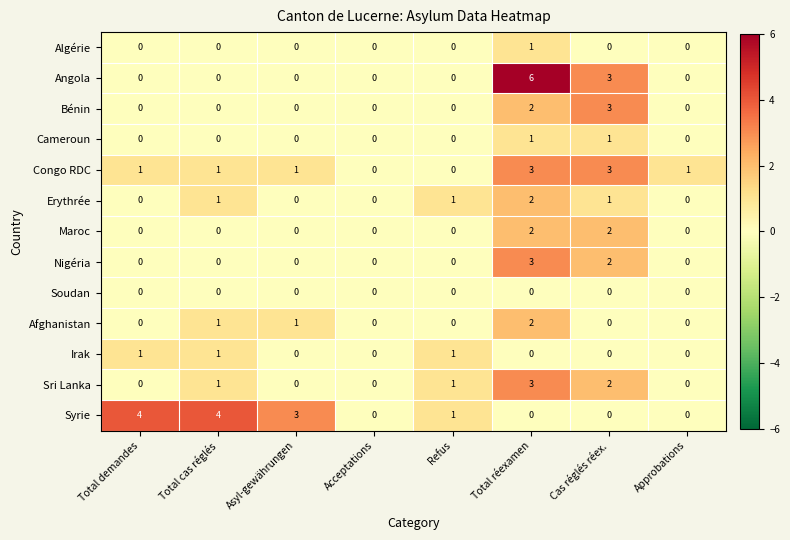

What is the spread (max minus min) of values at Asyl-gewährungen?

3